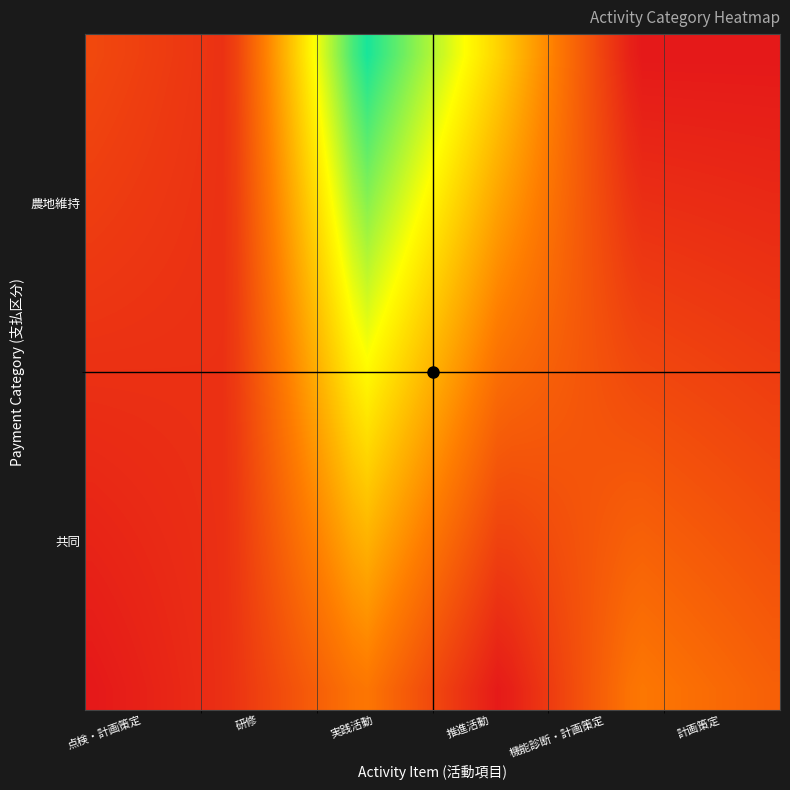

Which series has the largest total across all categories?

農地維持